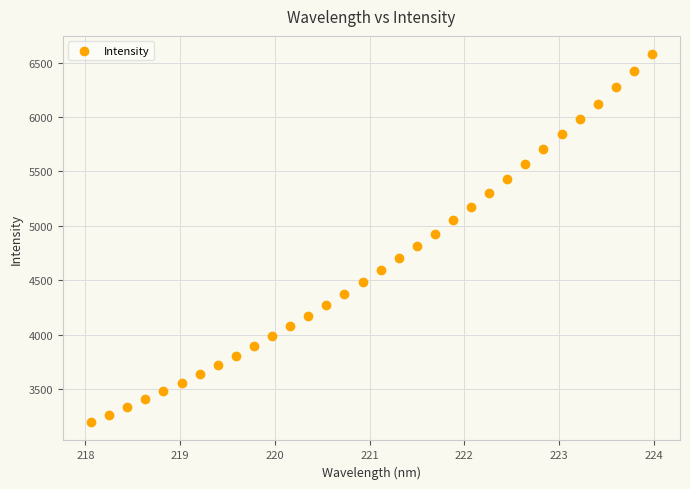

What is the range of Y values (max minus min)?

3380.0